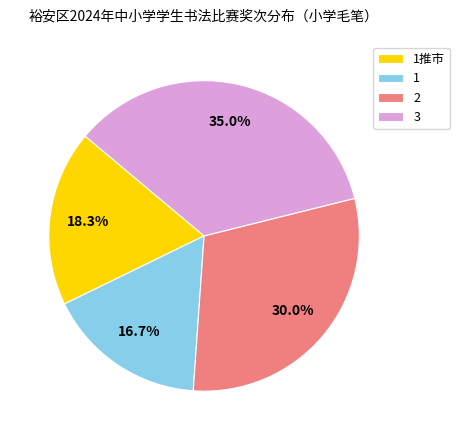

Which slice is the smallest?

1